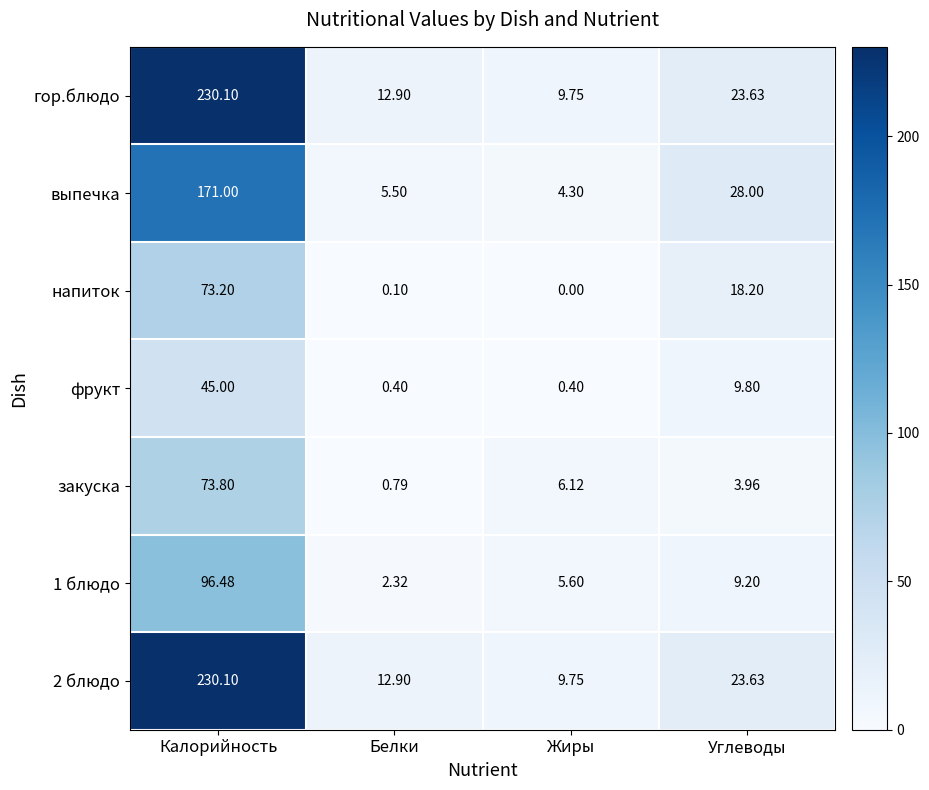

How many series are shown in this chart?

7